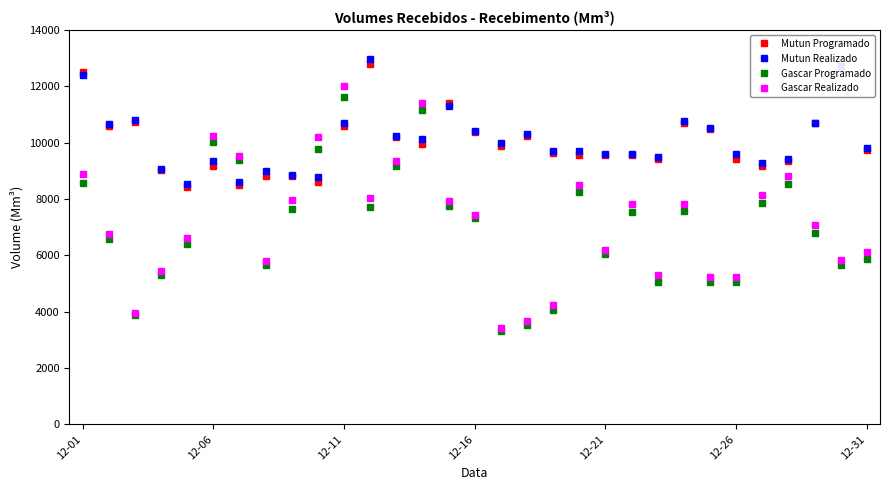

True or false: Mutun Programado and Gascar Realizado intersect in this chart.

True